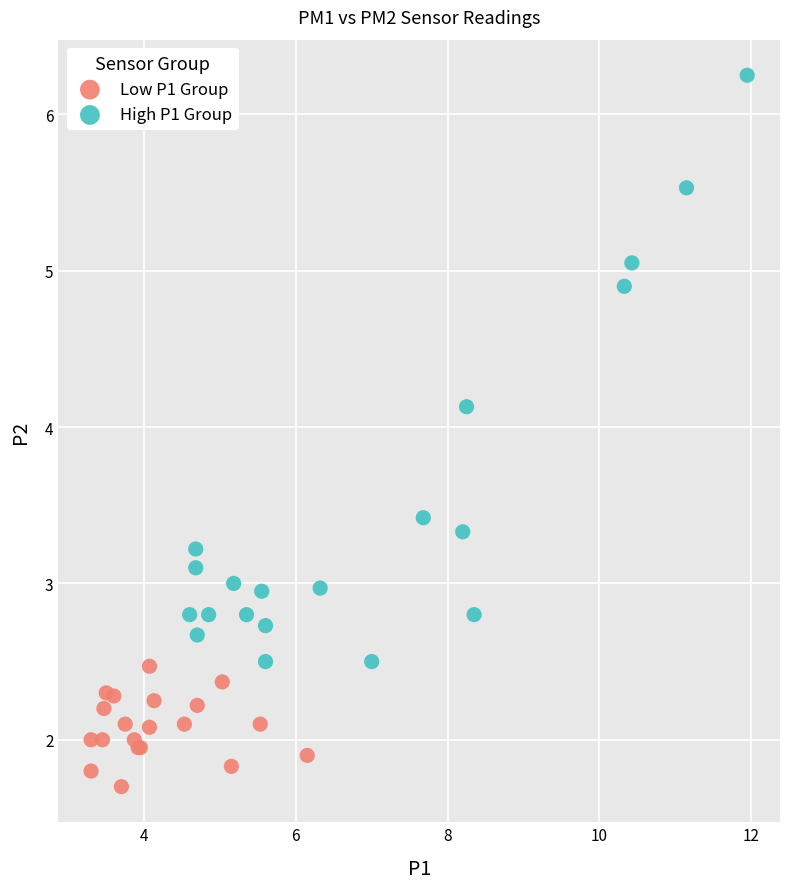

Which series has the widest spread of Y values?

High P1 Group